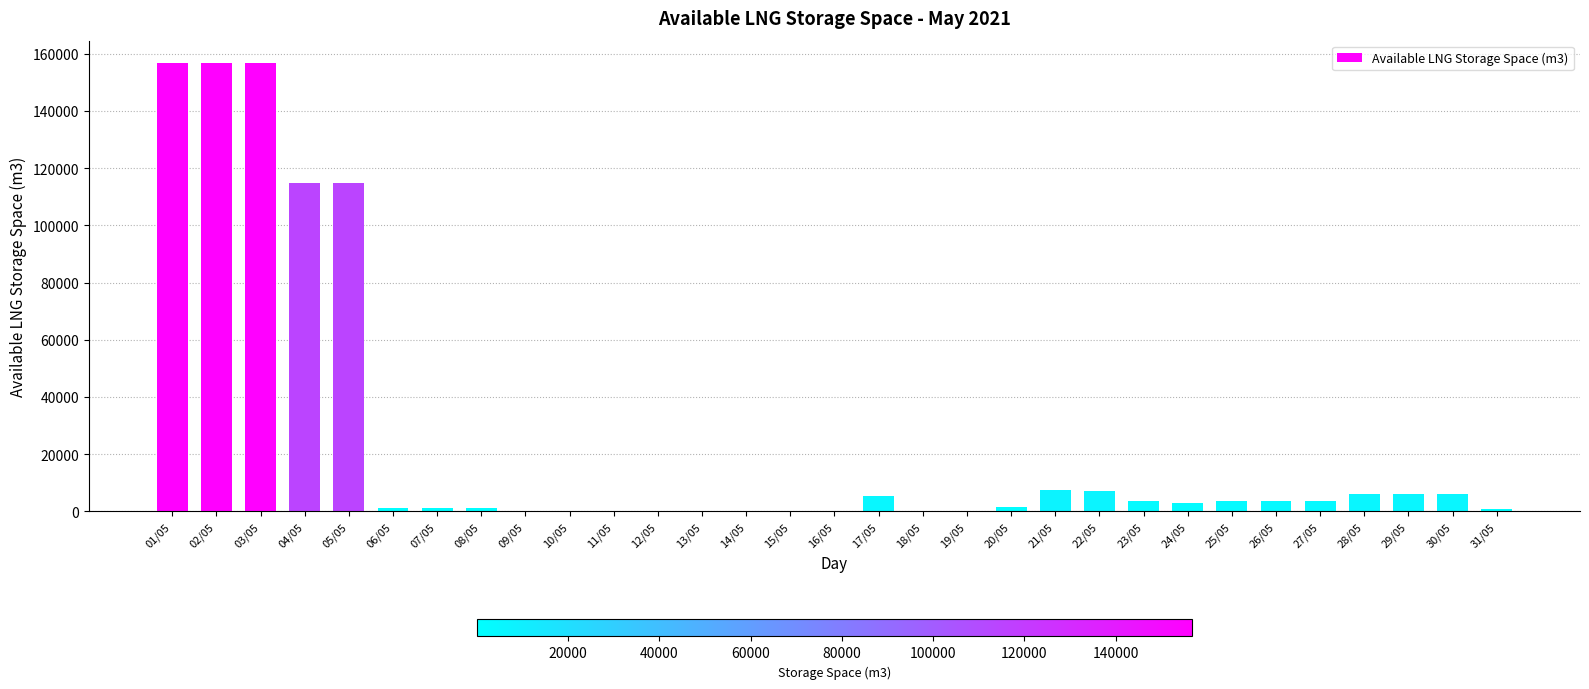

What is the difference between the values at 19/05 and 26/05?

3582